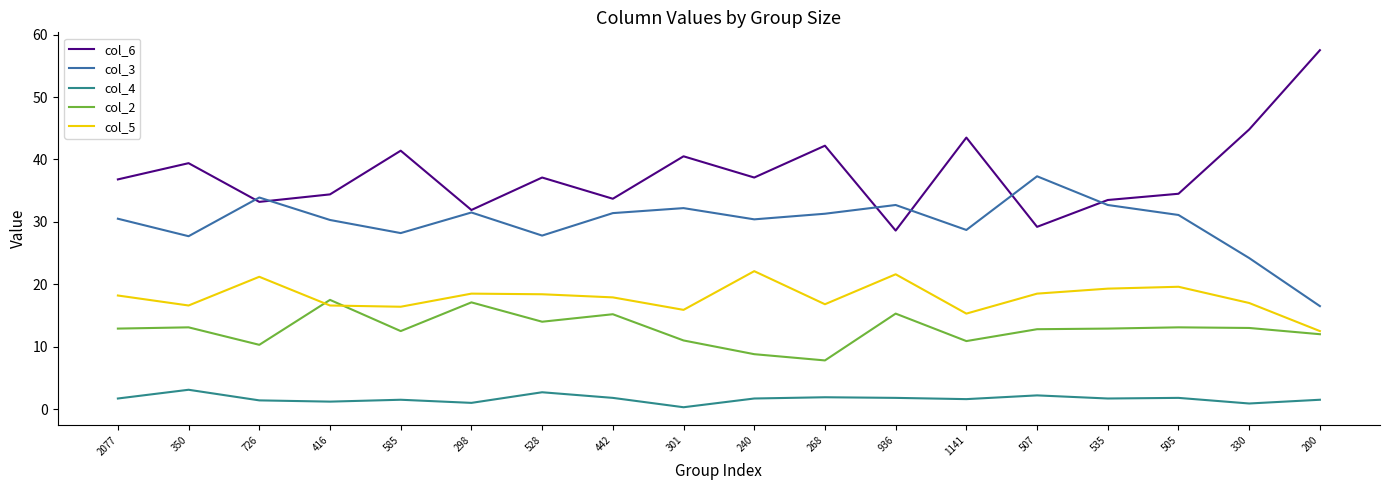

At how many categories does at least one series exceed 49?

1